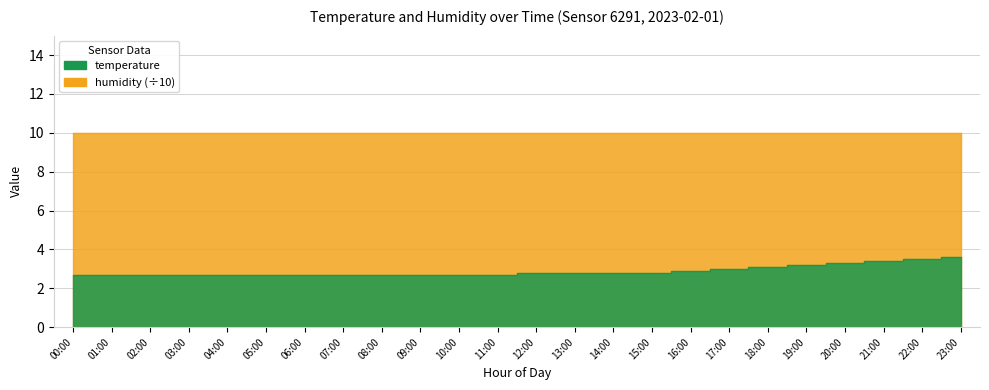

Between 18:00 and 19:00, which is larger?

19:00